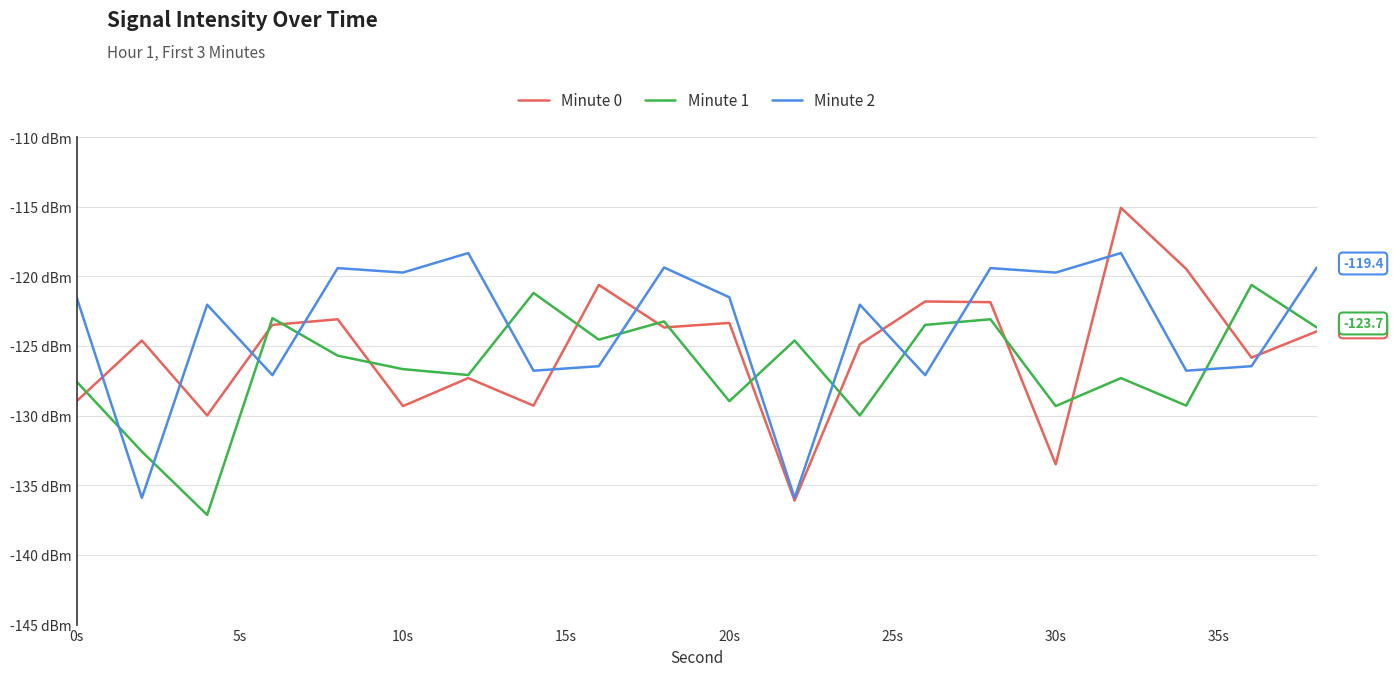

What is the difference between the maximum and minimum values in the Minute 0 series?

21.0